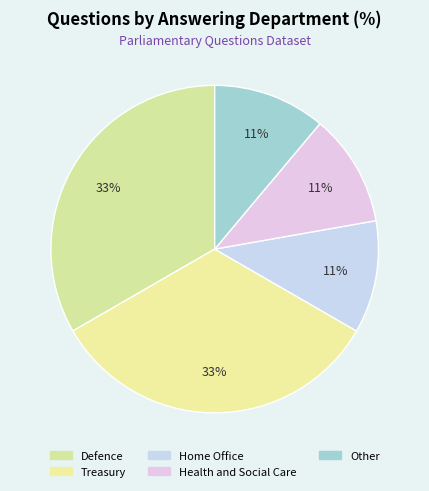

What percentage is the Treasury slice, to the nearest percent?

33%